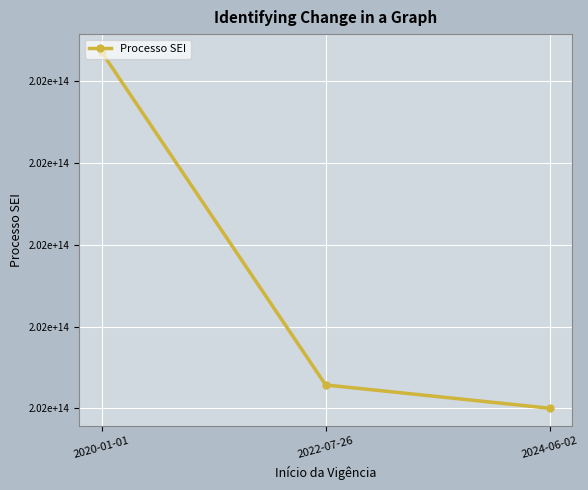

True or false: the data shows 297065563620633 at 2024-06-02.

False